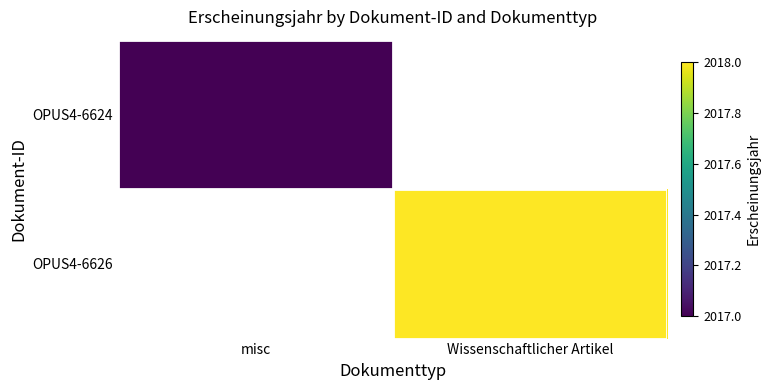

List the series in order of their peak value, lowest first.

OPUS4-6624, OPUS4-6626